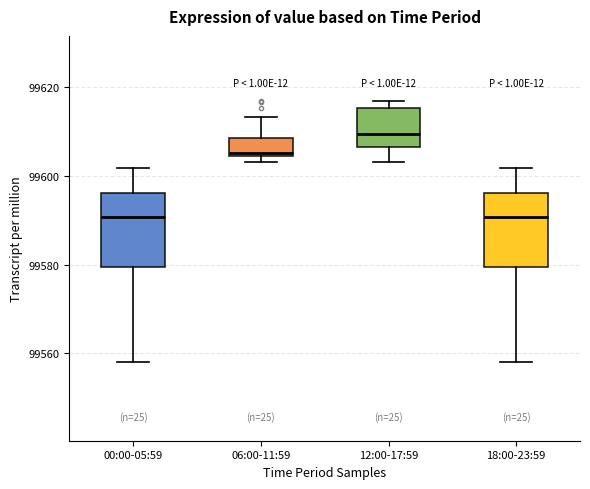

Where does the upper whisker of the box for 18:00-23:59 end on the y-axis? The values are not printed on the chart, so give them approximately, as read against the axis.

99602